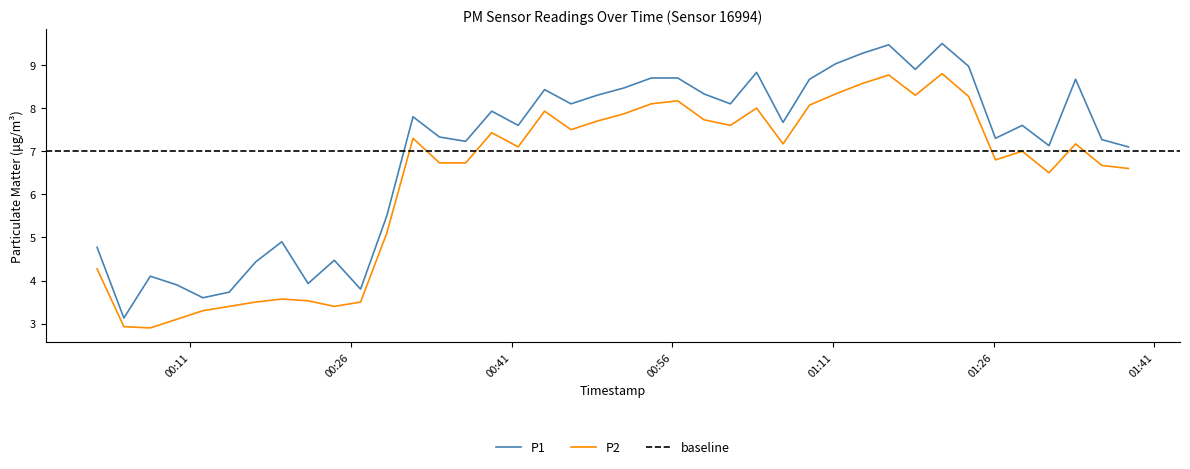

How many values in the P2 series exceed 7?

21